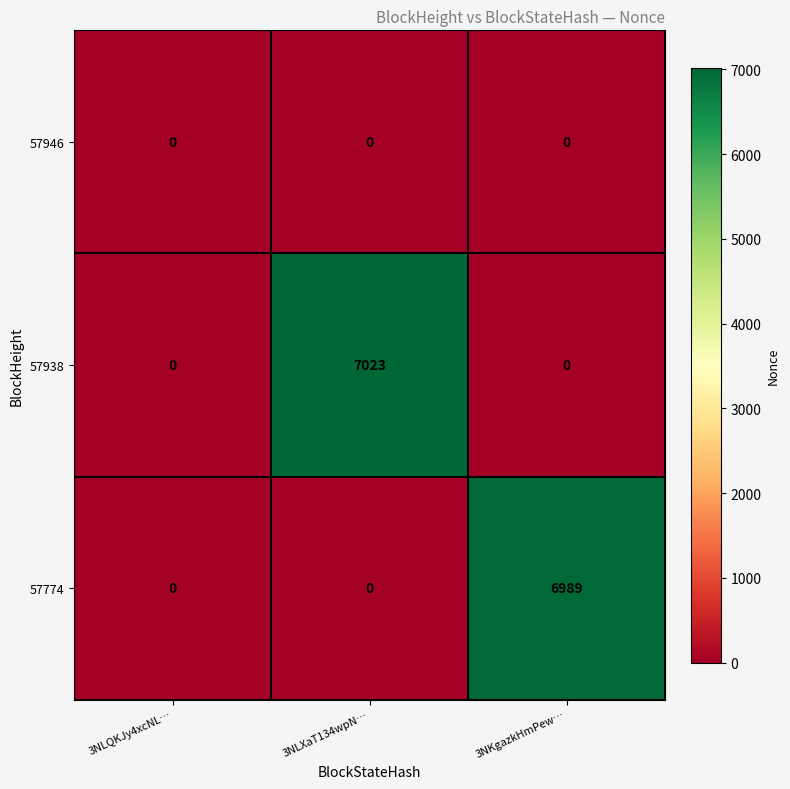

Reading left to right, extract all data points from this chart.

57946: 0	0	0
57938: 0	7023	0
57774: 0	0	6989